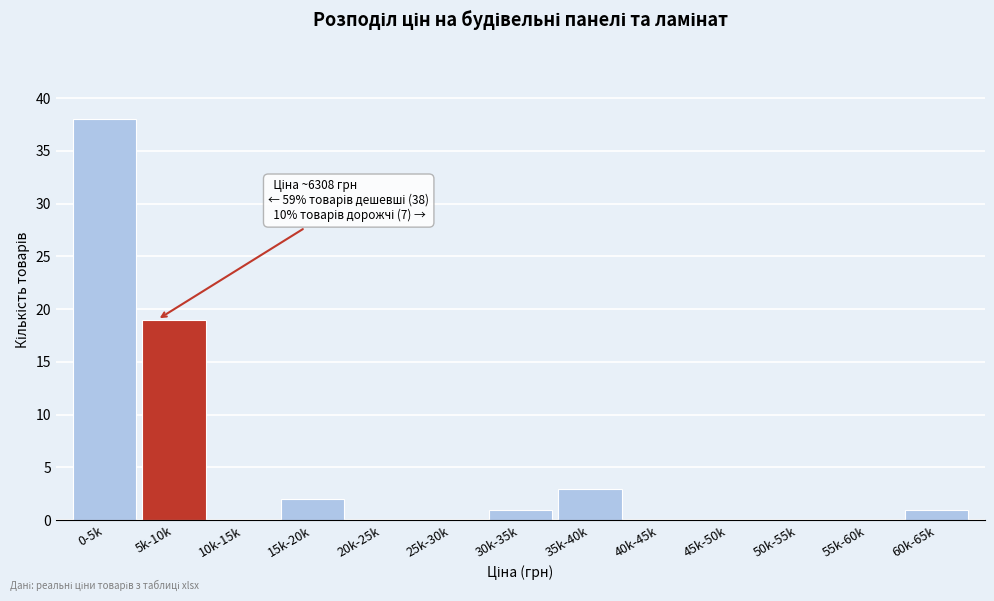

Reading right to left, what are all the values shown in this chart?

60k-65k=1	55k-60k=0	50k-55k=0	45k-50k=0	40k-45k=0	35k-40k=3	30k-35k=1	25k-30k=0	20k-25k=0	15k-20k=2	10k-15k=0	5k-10k=19	0-5k=38